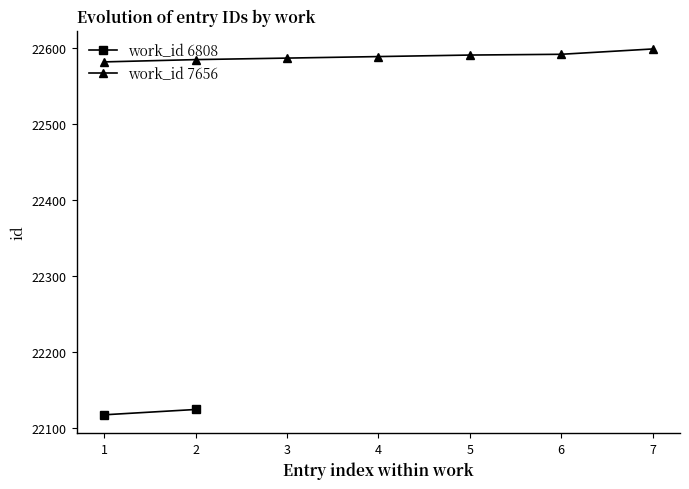

What is the greatest value displayed?

22599